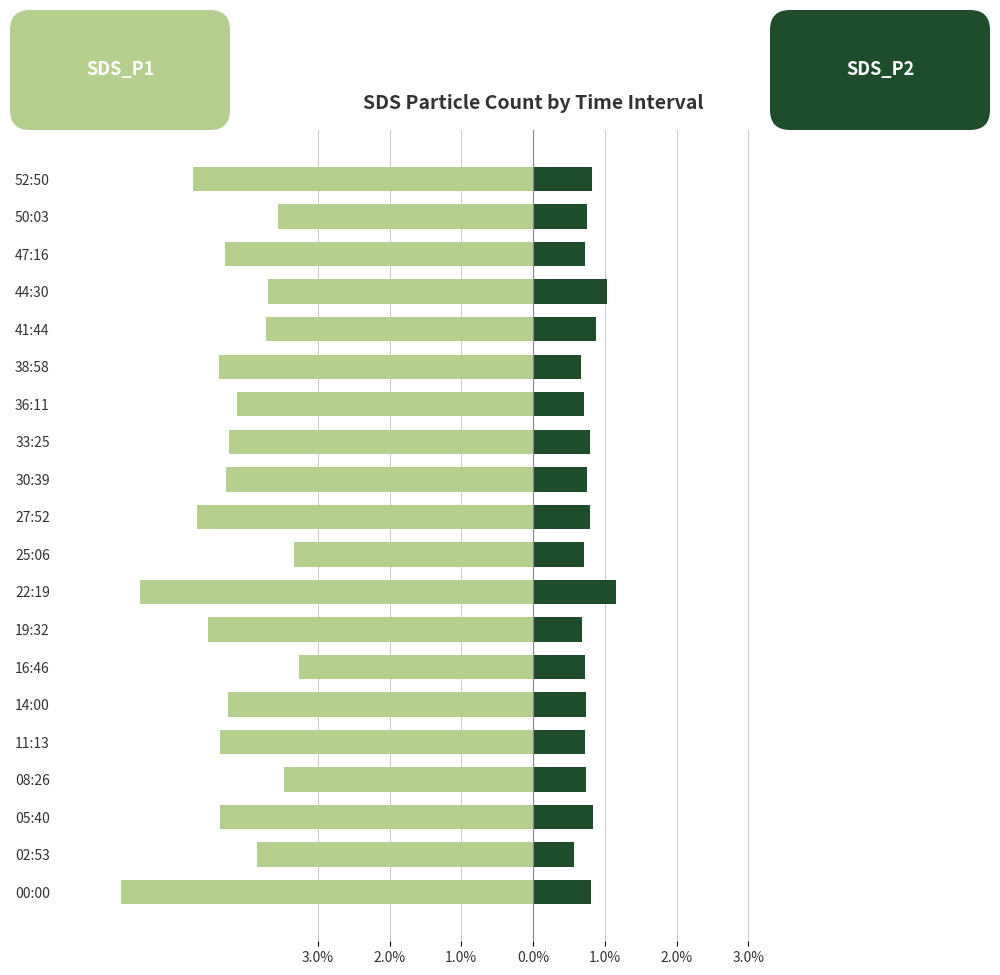

Reading right to left, transcribe all the data shown in this chart.

SDS_P1: -4.7	-3.6	-4.3	-3.7	-3.7	-4.4	-4.1	-4.2	-4.3	-4.7	-3.3	-5.5	-4.5	-3.3	-4.3	-4.4	-3.5	-4.4	-3.8	-5.7
SDS_P2: 0.8	0.7	0.7	1.0	0.9	0.7	0.7	0.8	0.8	0.8	0.7	1.2	0.7	0.7	0.7	0.7	0.7	0.8	0.6	0.8